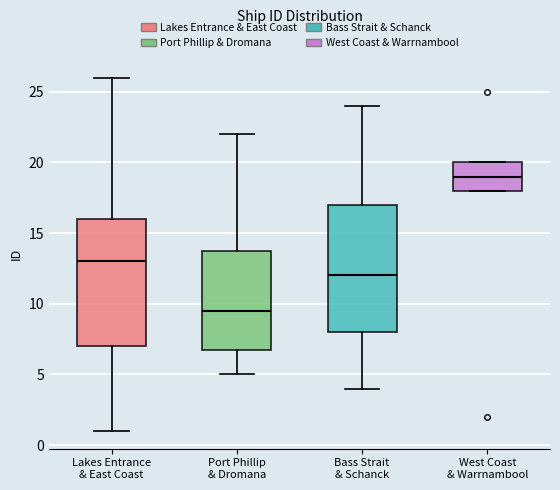

Which box's median line is the highest?

West Coast & Warrnambool